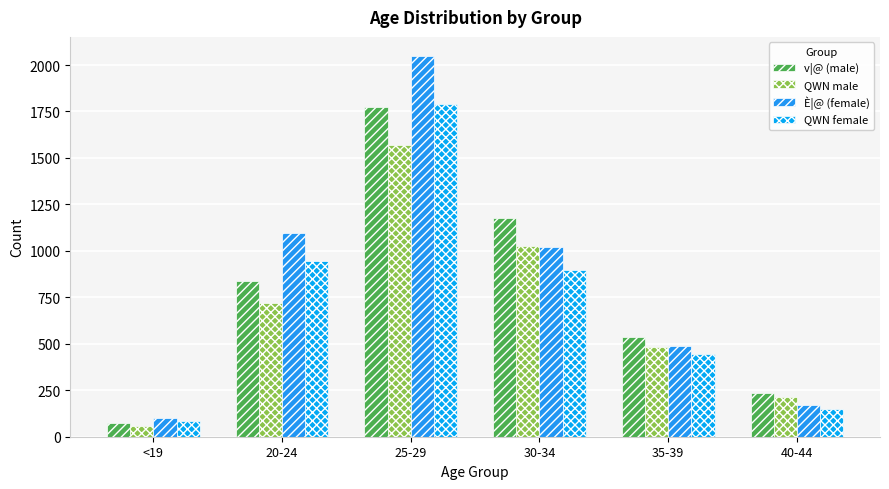

Count the number of categories in the chart.

6